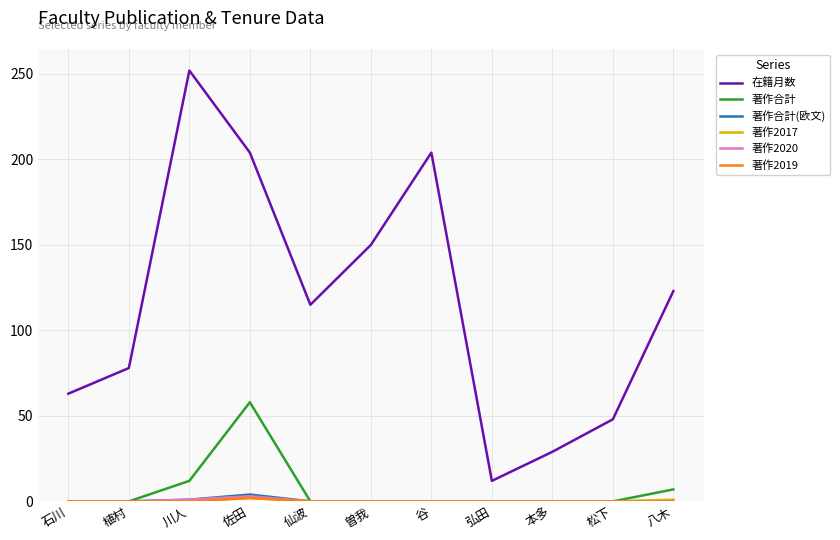

Between 松下 and 八木, which series saw the biggest shift?

在籍月数